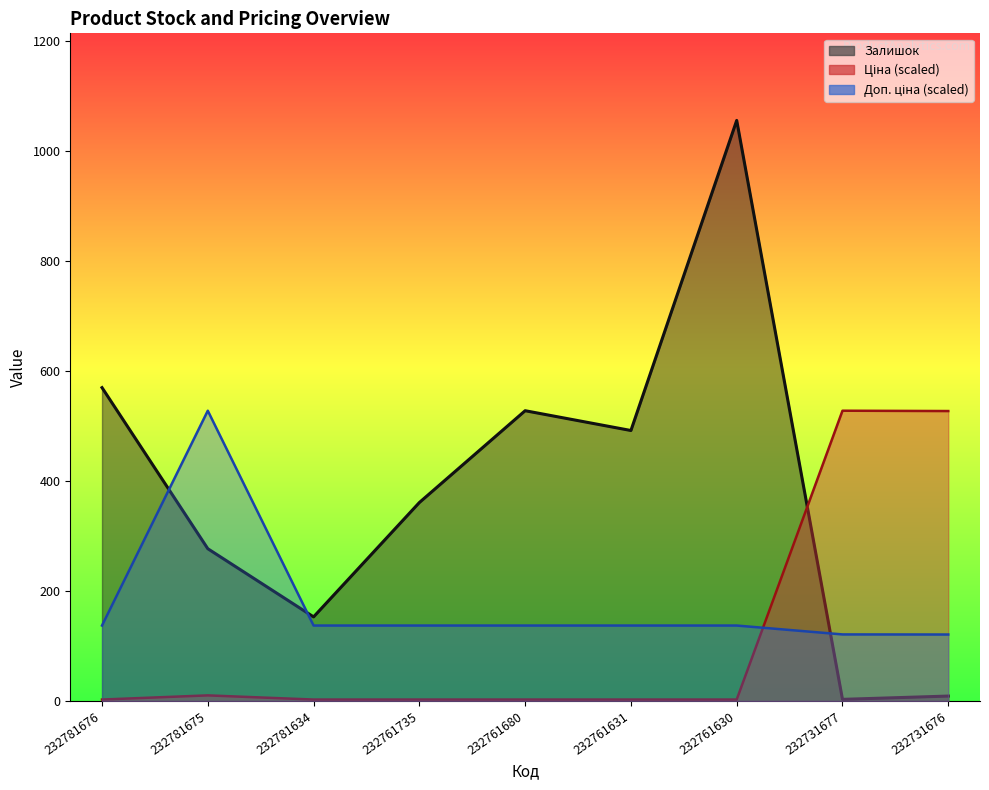

What value does the Доп. ціна series have at 232761735?

137.3